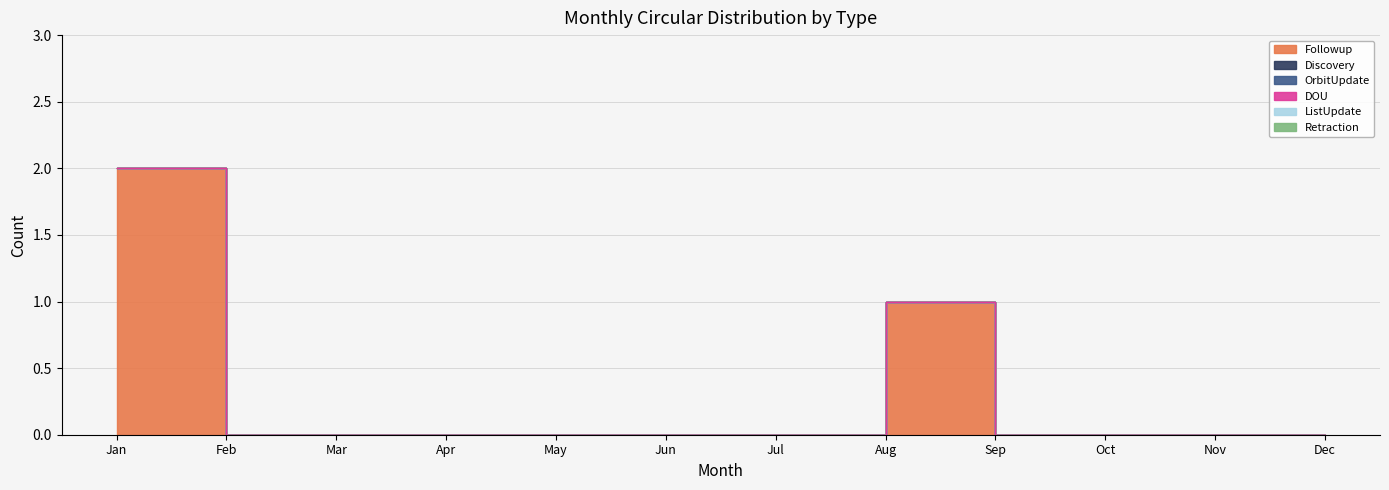

True or false: OrbitUpdate and ListUpdate intersect in this chart.

False